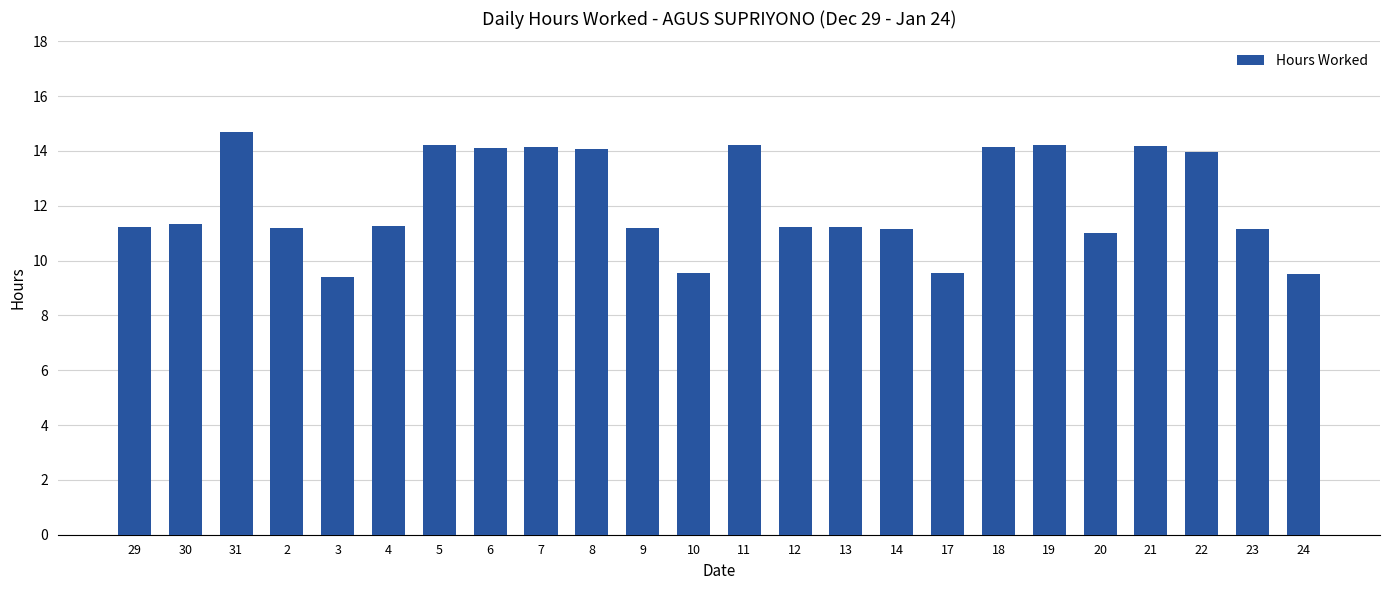

Is it true that the value at 2 is 11.2?

True